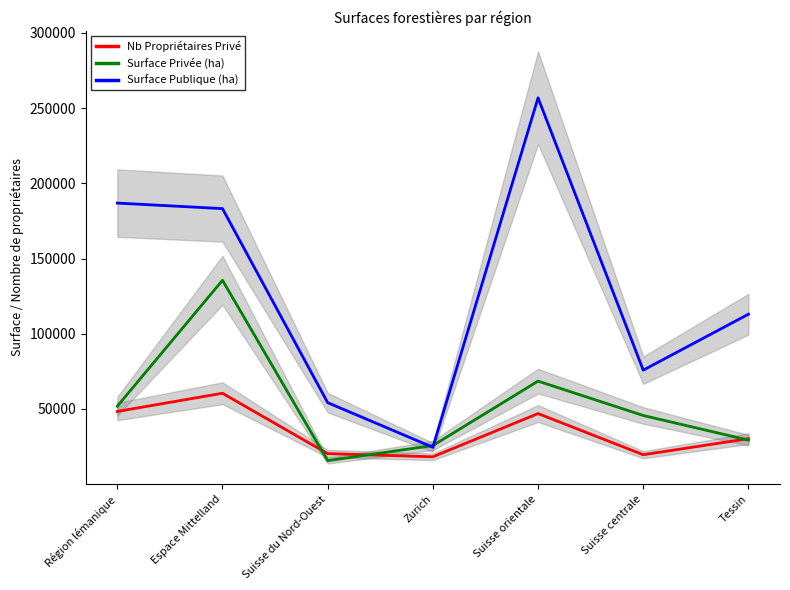

In Nb Propriétaires Privé, how many points are higher than both neighbors (excluding endpoints)?

2